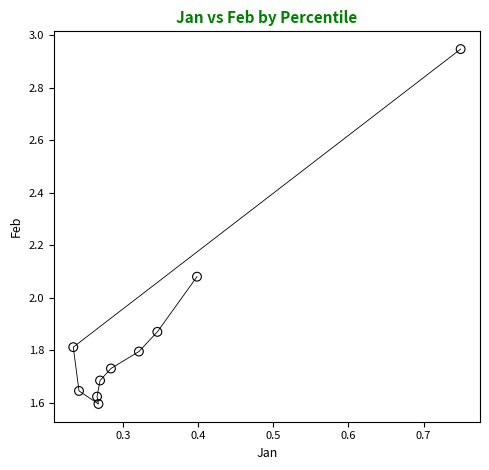

What is the average X value?

0.3